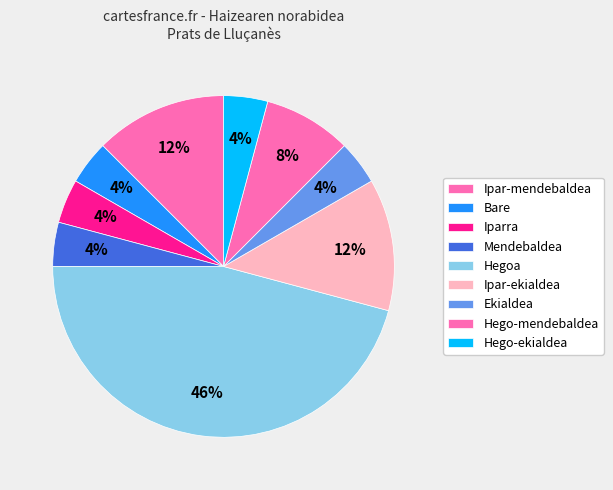

What is the smallest slice in the pie chart?

Mendebaldea